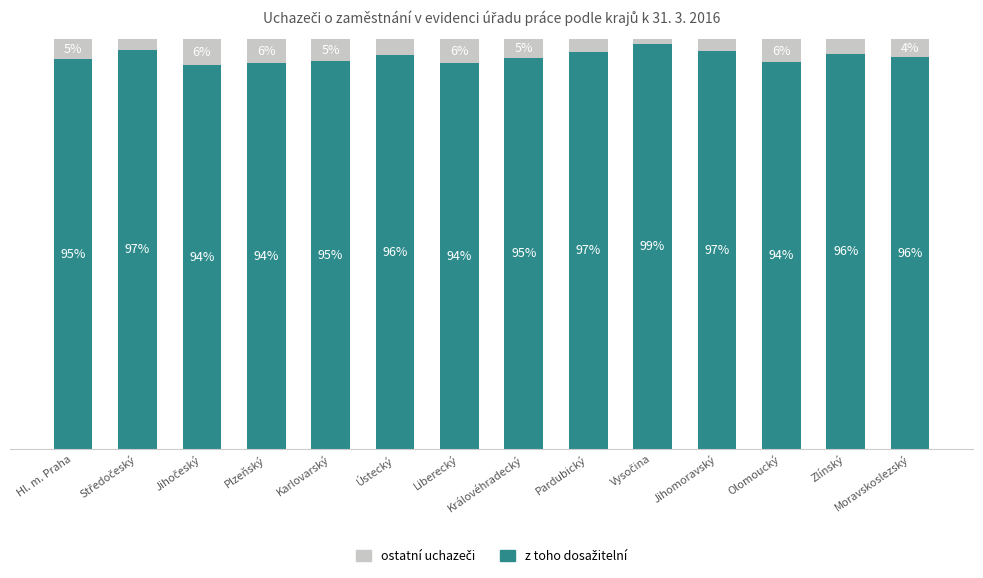

Does the chart contain stacked bars?

Yes